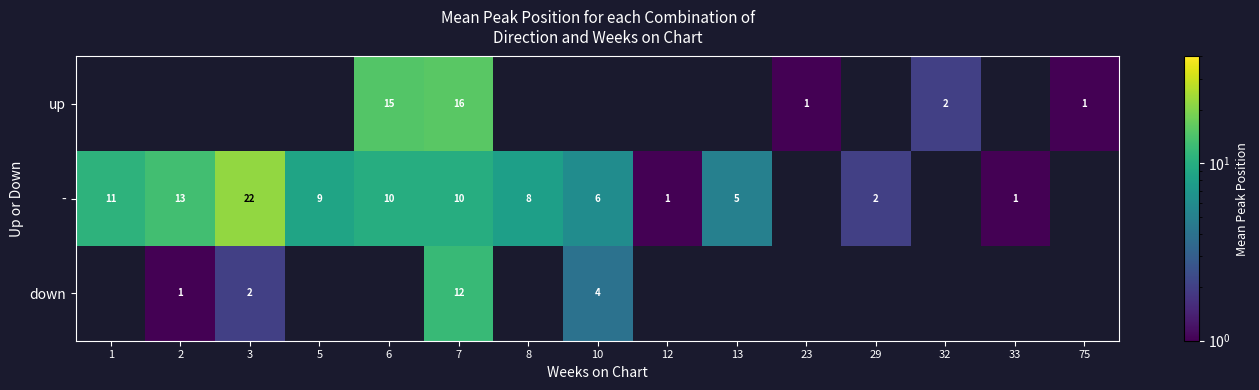

Is the value of - at 3 greater than the value of up at 23?

Yes